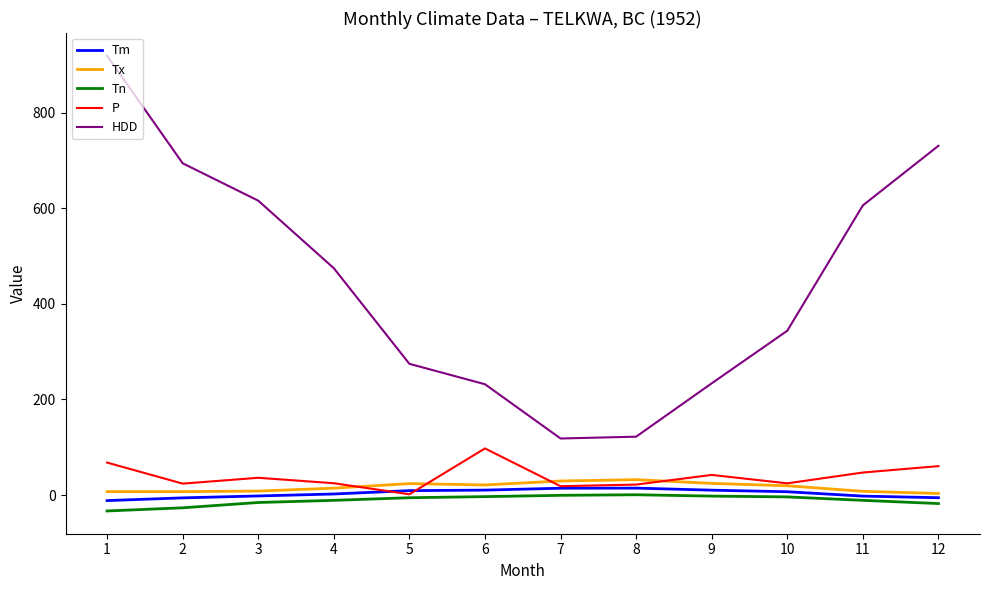

True or false: Tm and HDD intersect in this chart.

False